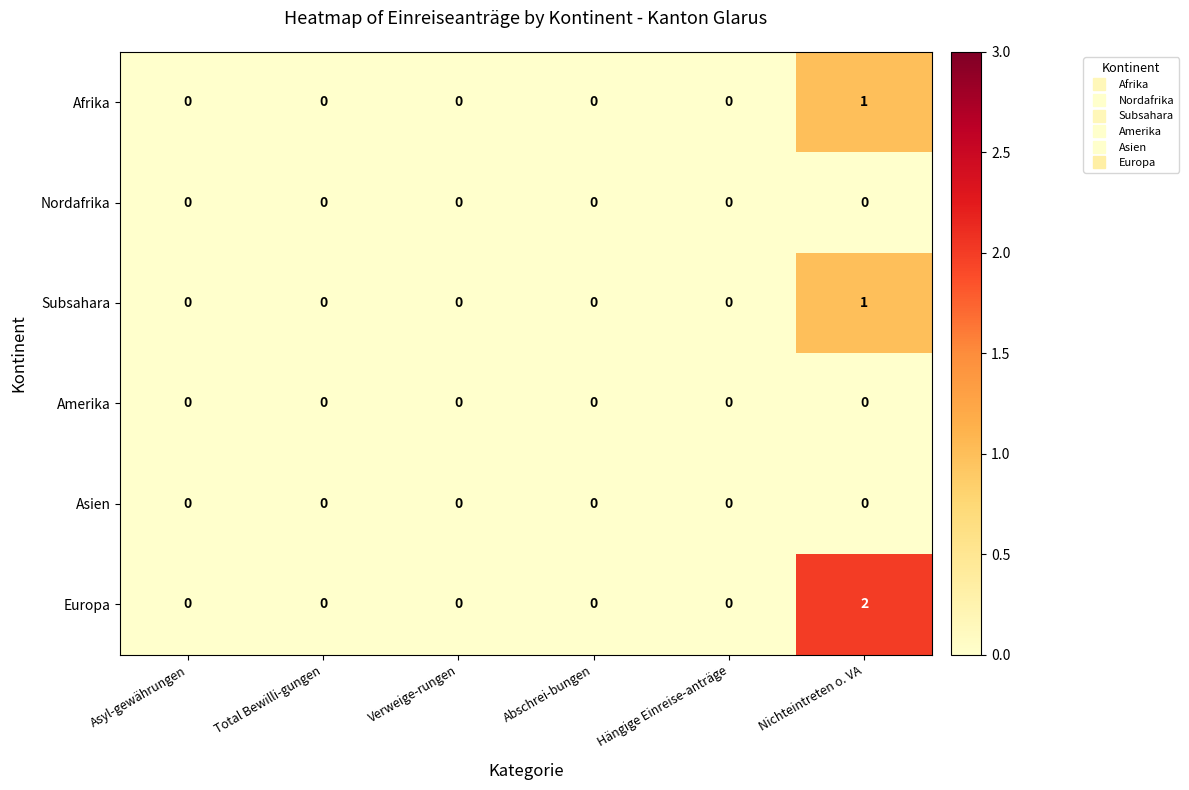

Is it true that Nordafrika equals 0 at Asyl-gewährungen?

True